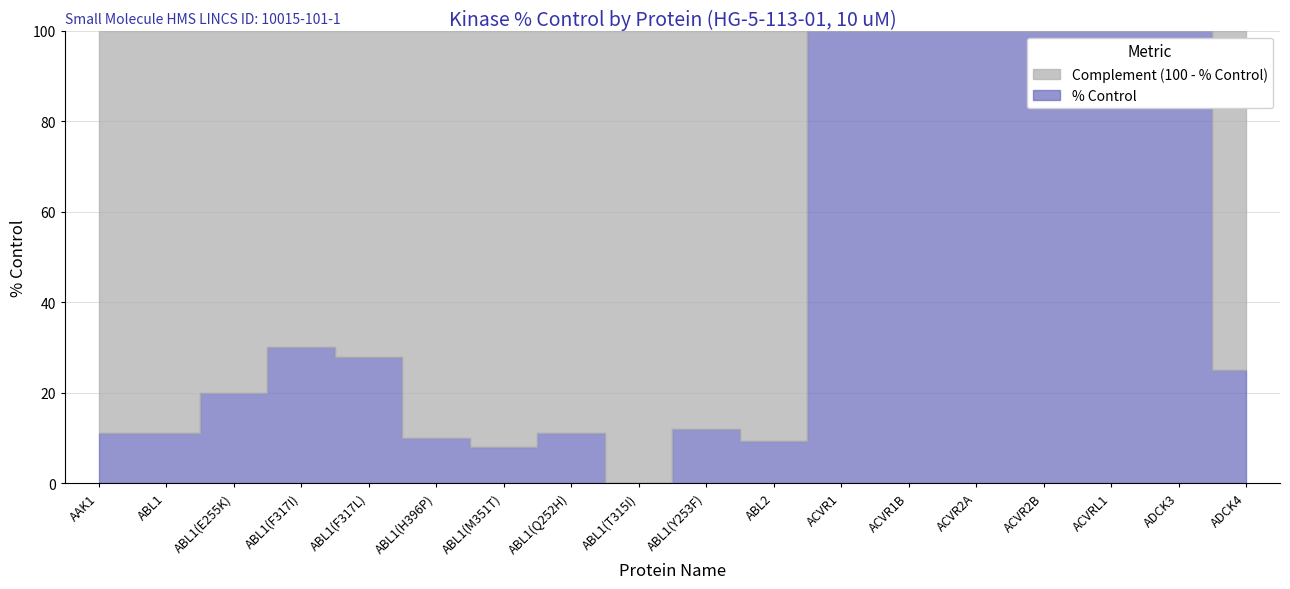

What is the sum of all Complement (100 - % Control) values?

1024.7